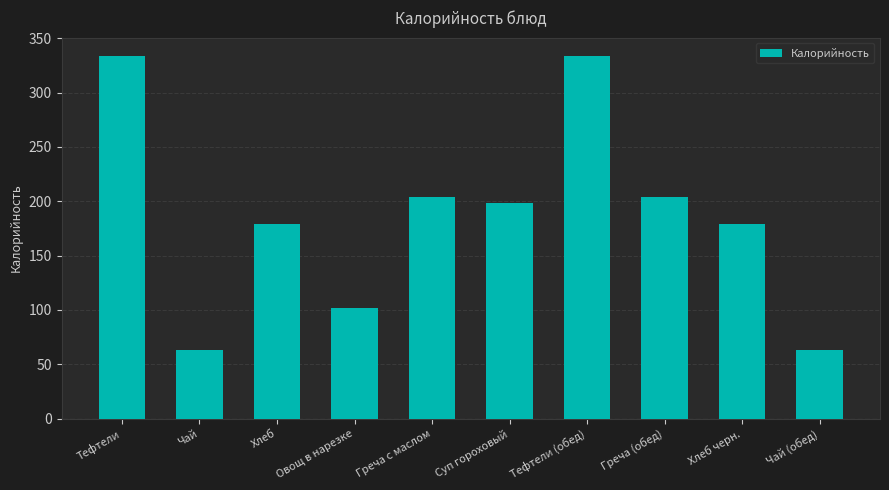

How many bars are there in total?

10